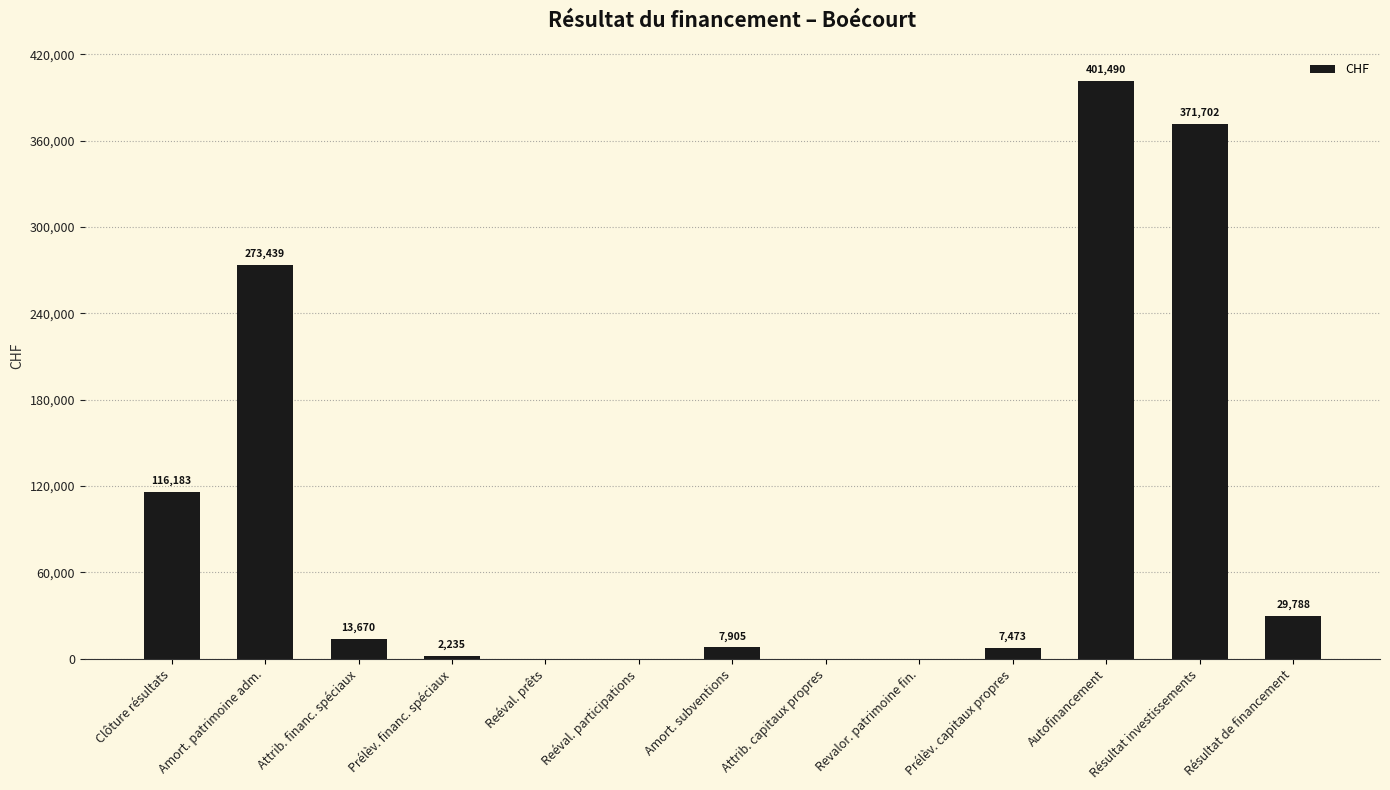

Which has a higher value, Attrib. financ. spéciaux or Reéval. prêts?

Attrib. financ. spéciaux